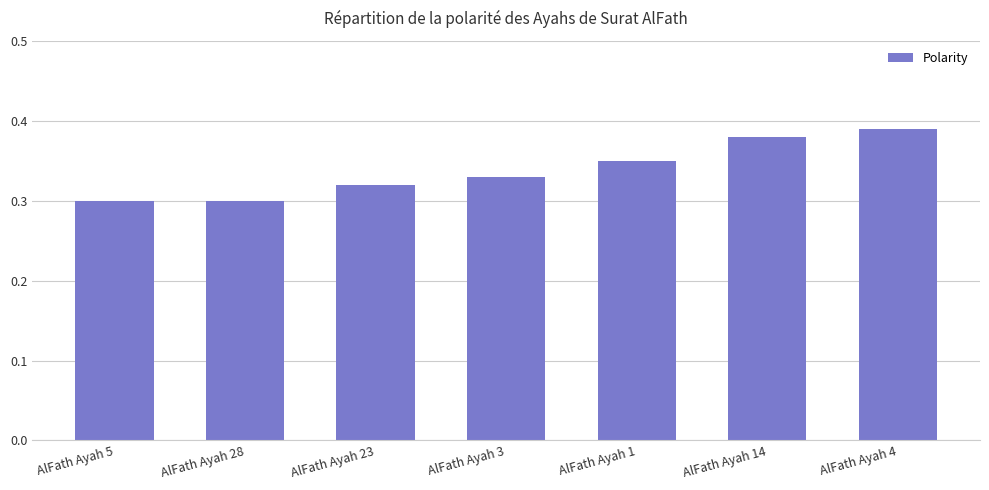

What is the sum of the values at AlFath Ayah 1 and AlFath Ayah 3?

0.7